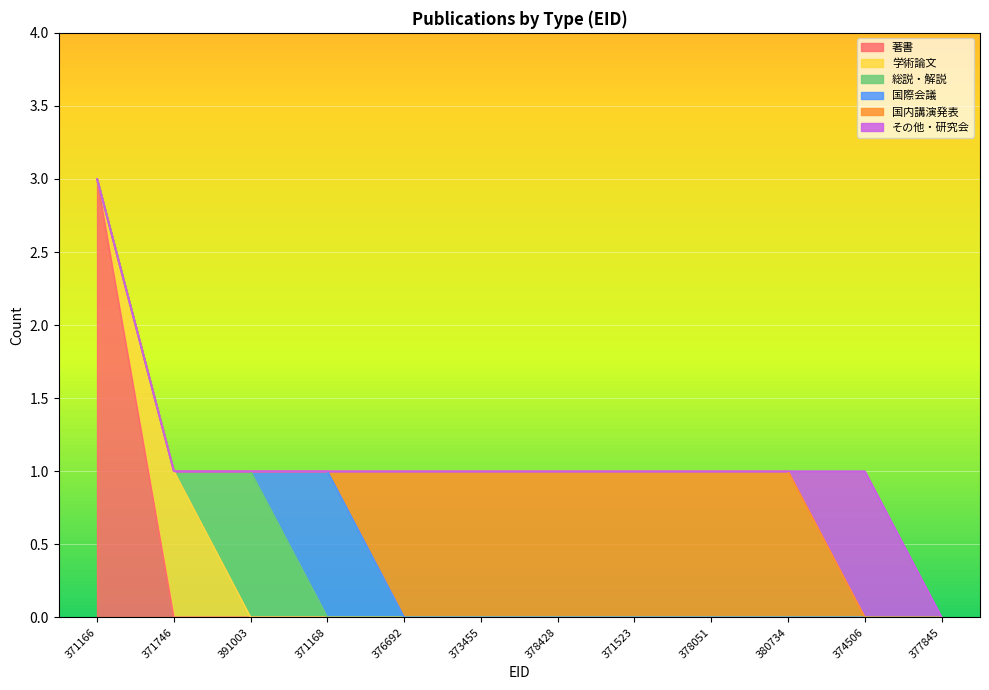

How many lines are shown in the chart?

6